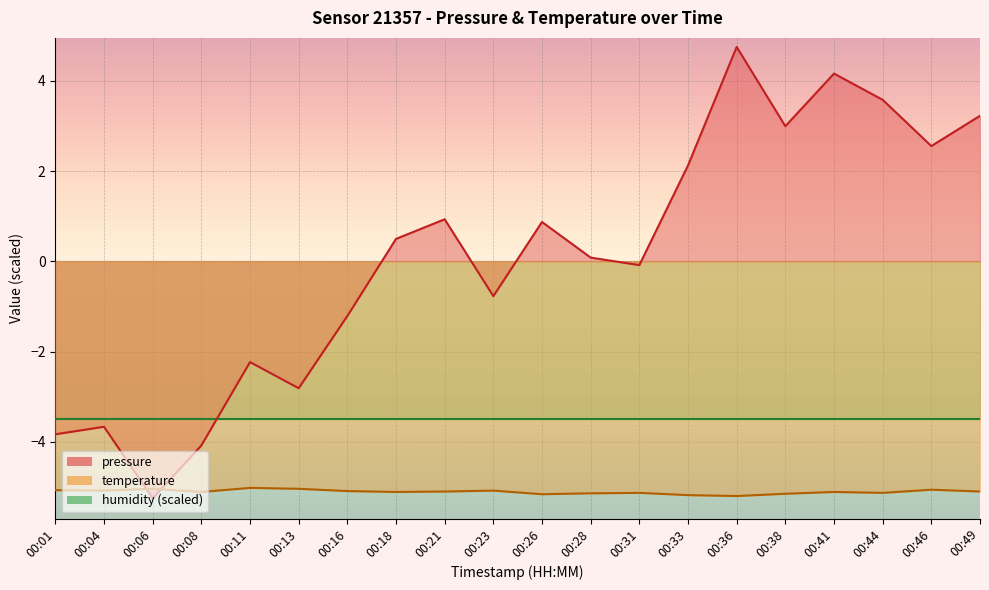

Which category has the highest value in the pressure series?

00:36